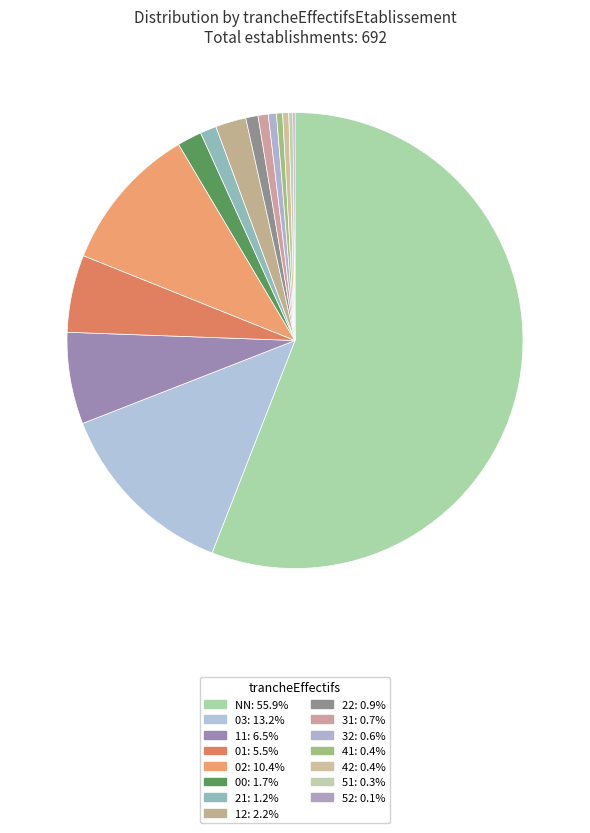

How many slices are in this pie chart?

15